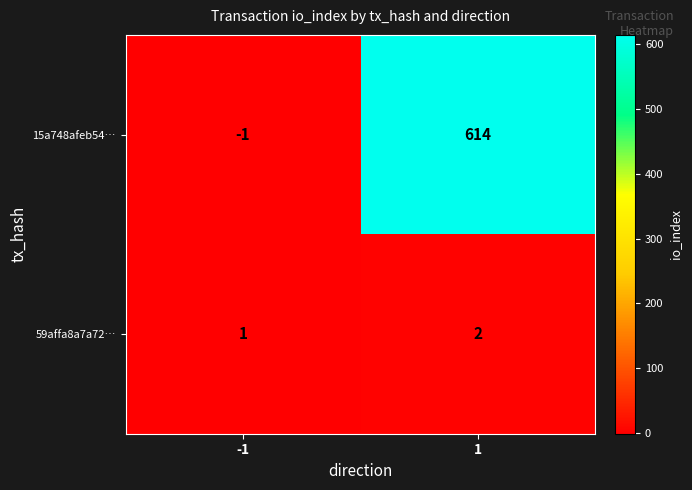

What is the sum of the 15a748afeb54… values at -1 and 1?

613